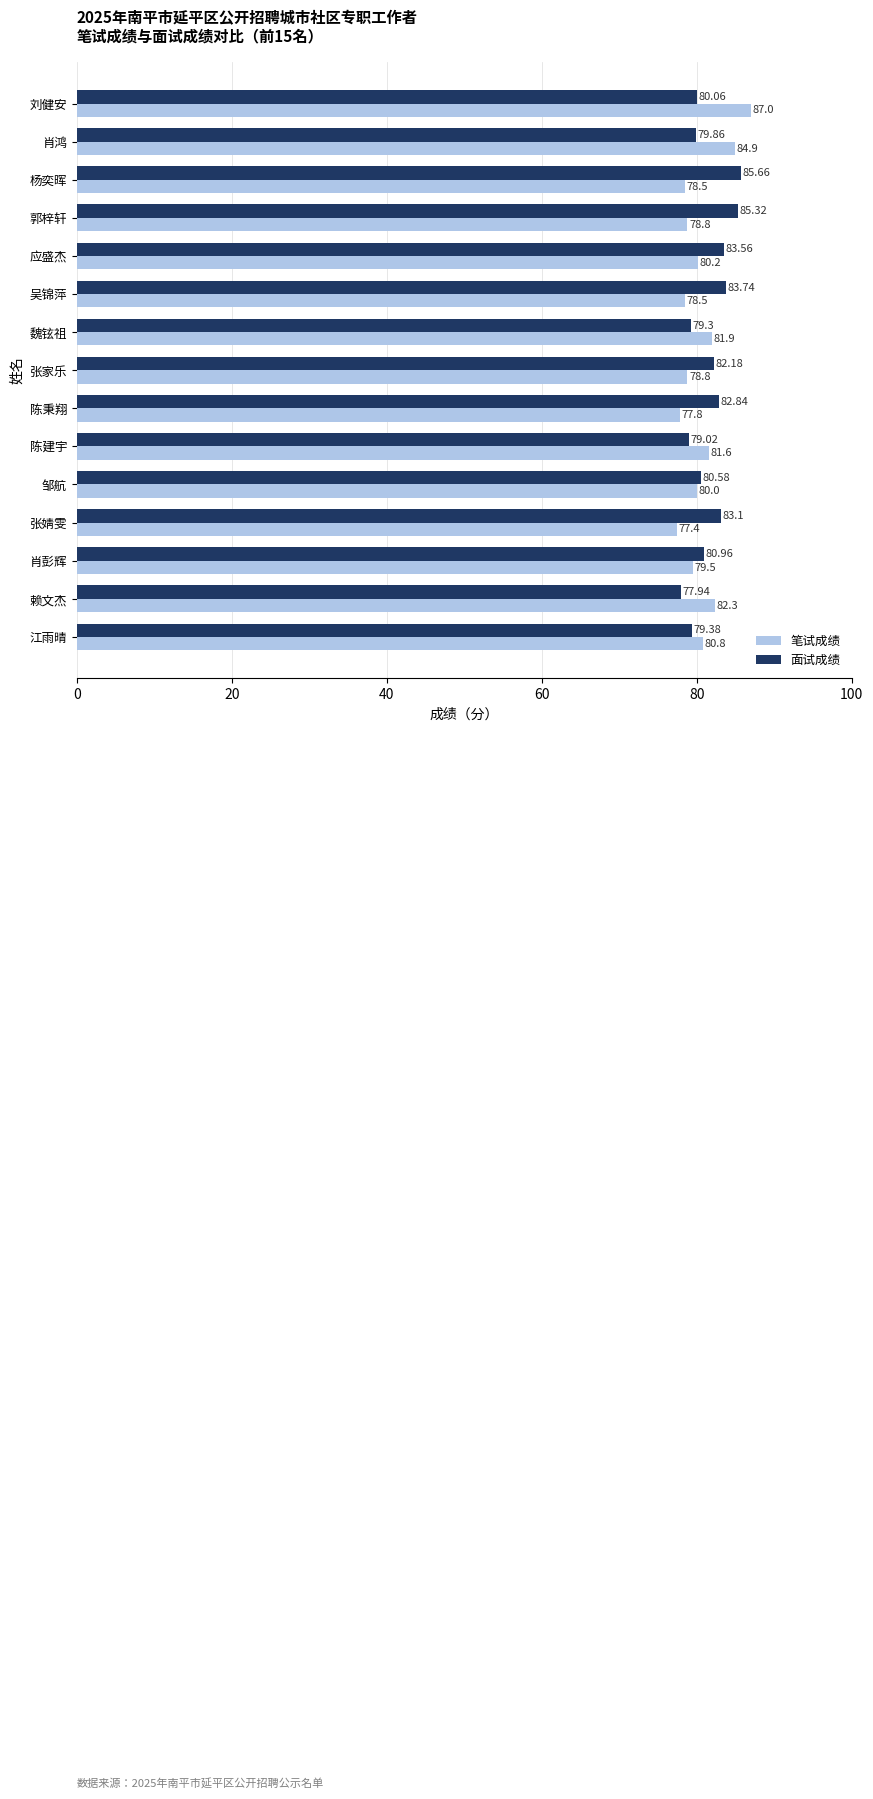

Which category has the highest value in the 面试成绩 series?

杨奕晖